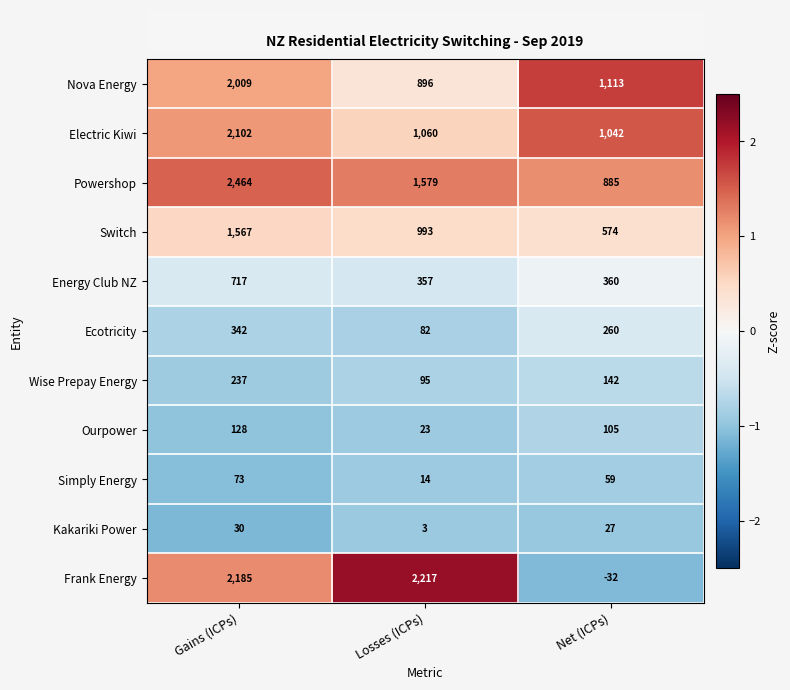

True or false: Energy Club NZ has a value of 357 at Gains (ICPs).

False